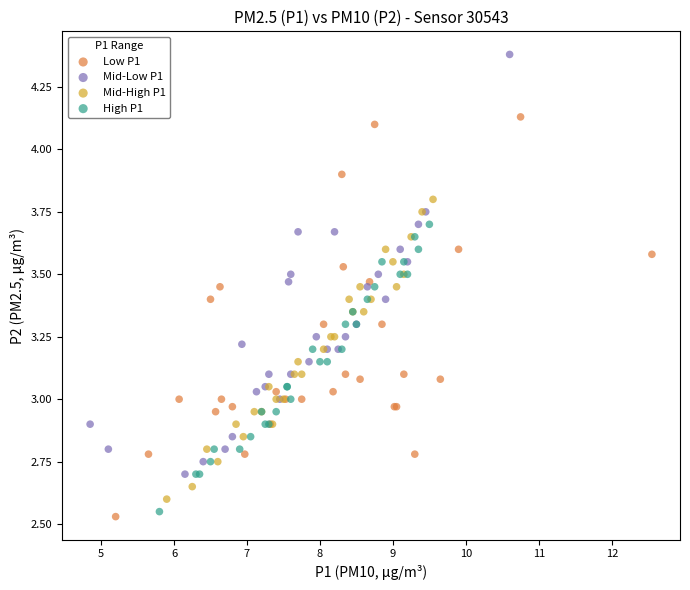

What are all the series names shown in the legend?

Low P1, Mid-Low P1, Mid-High P1, High P1